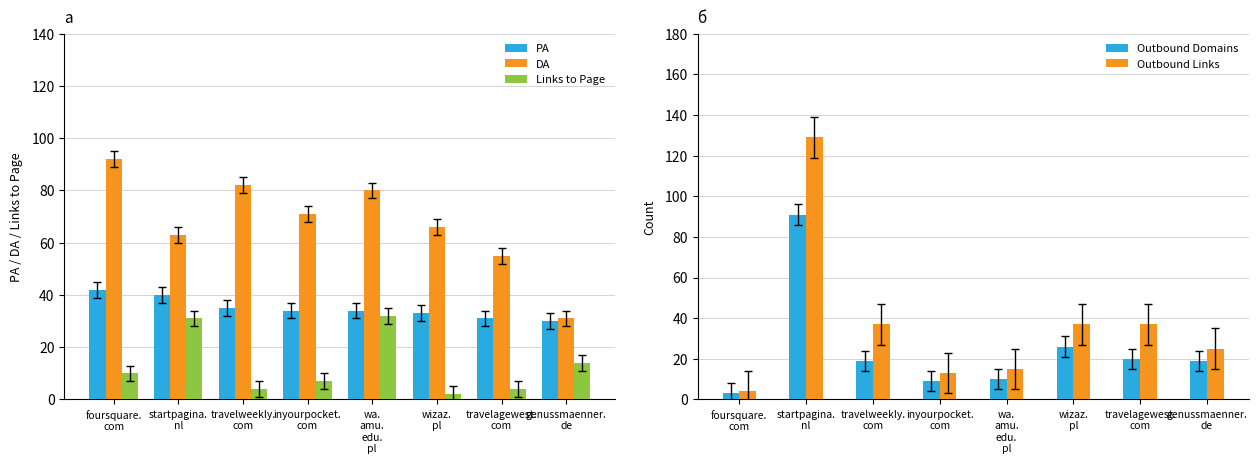

How many groups of bars are there?

8